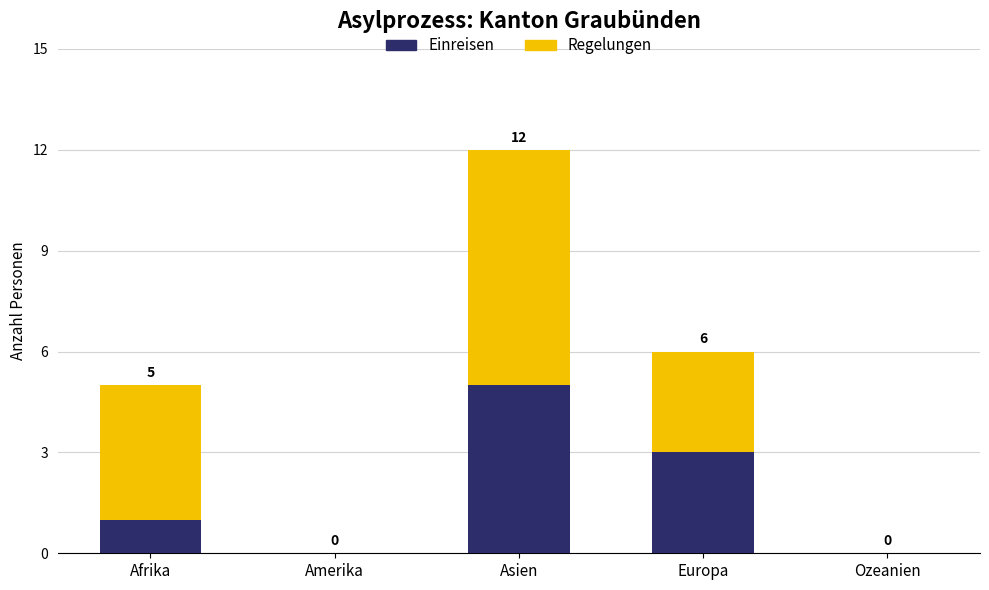

At which category is the sum across all series the highest?

Asien